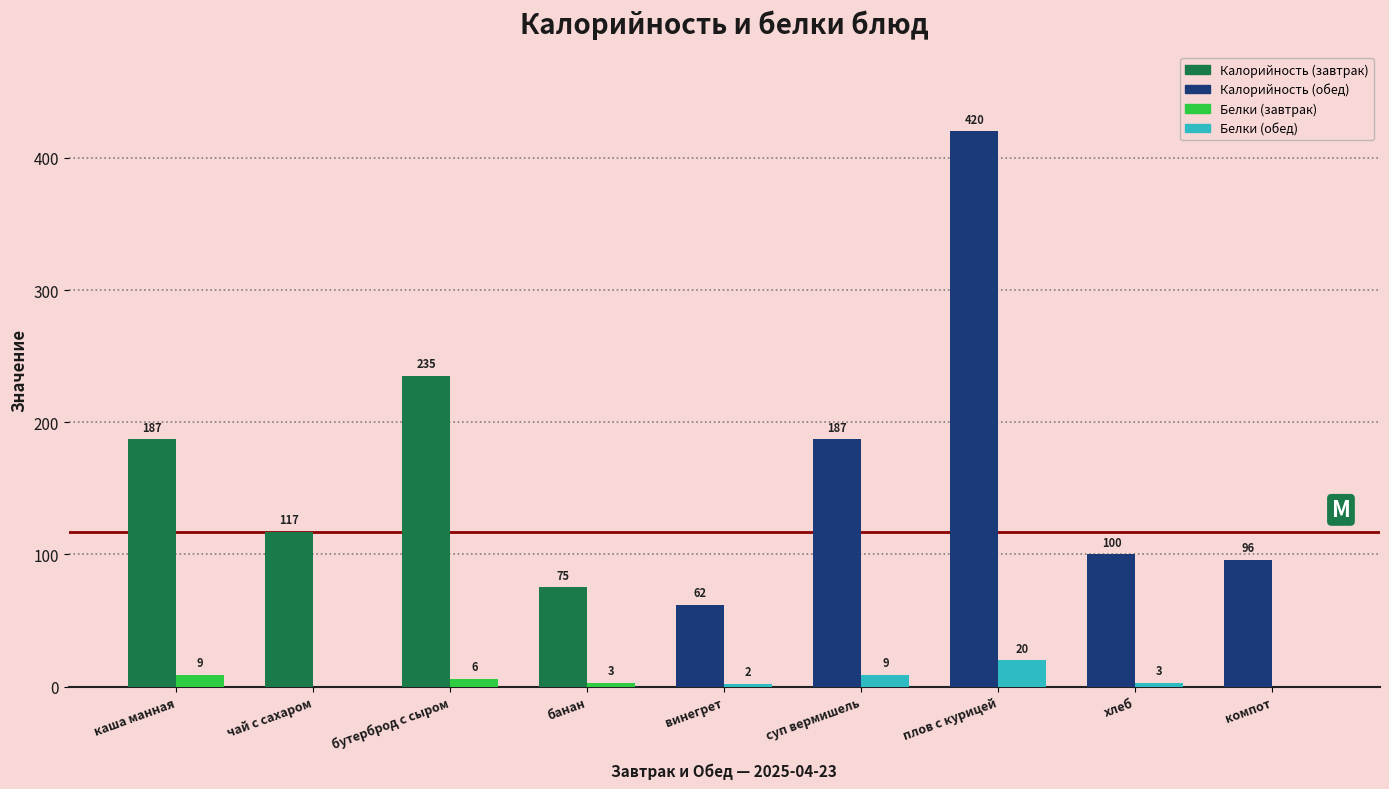

What is the maximum value shown in the chart?

420